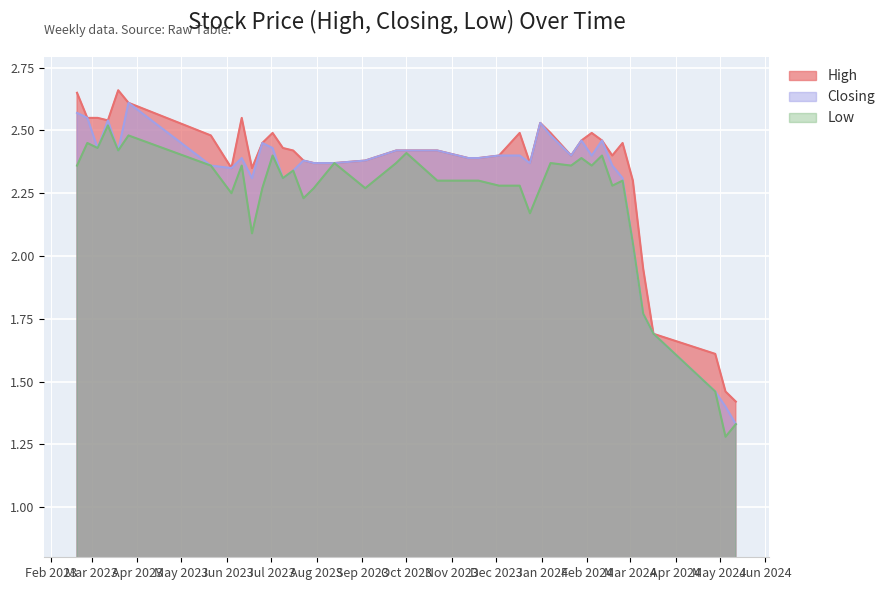

The value of Closing at 12/11/2023 is 4.1. True or false?

False